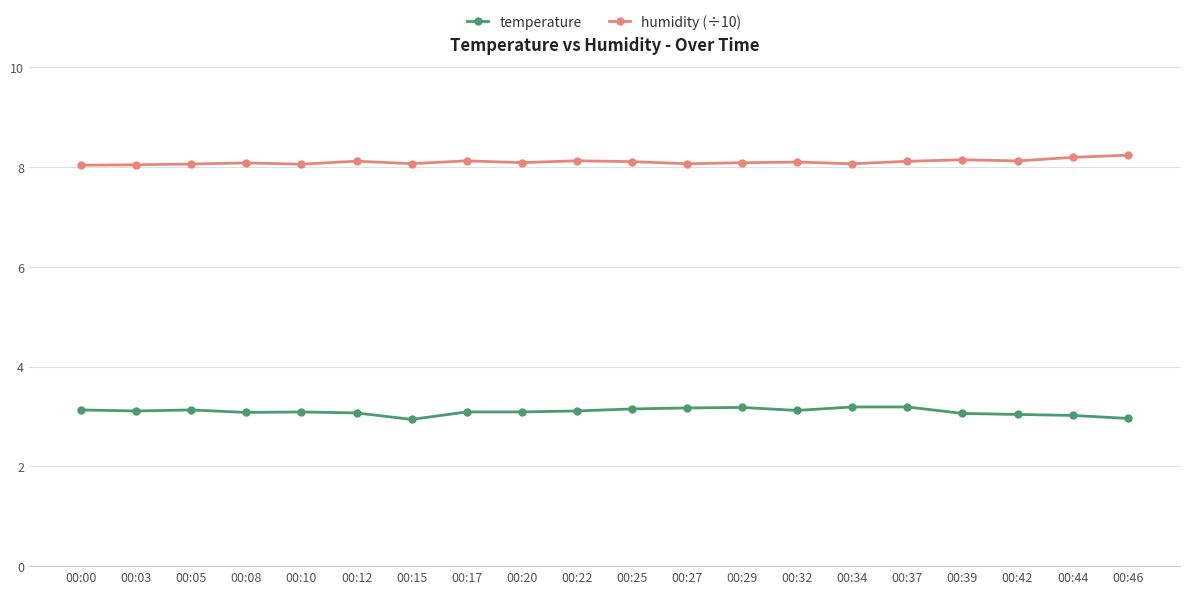

What is the spread (max minus min) of values at 00:03?

4.9